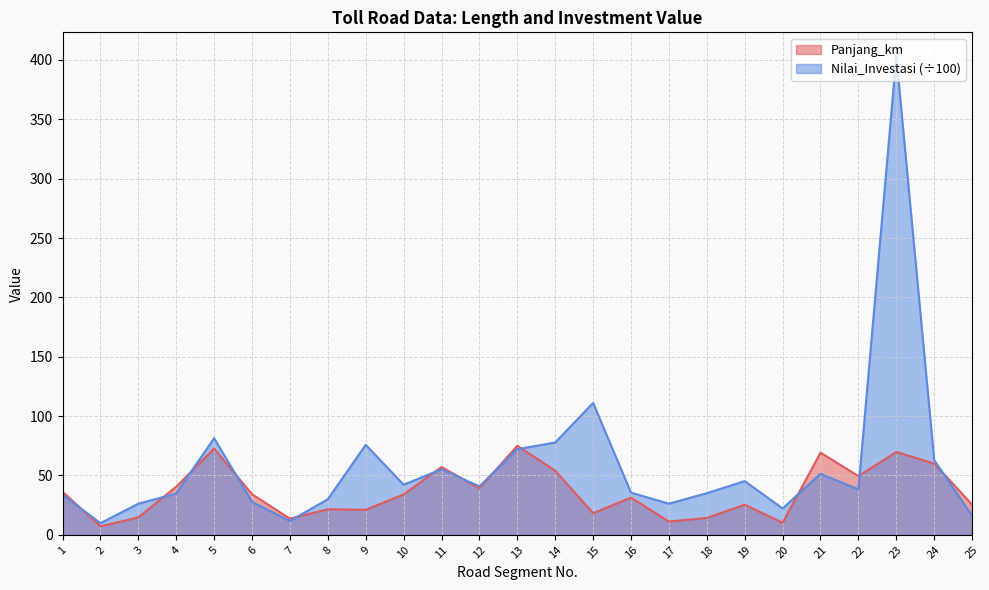

True or false: Panjang_km has more than 2 points higher than both neighbors.

True